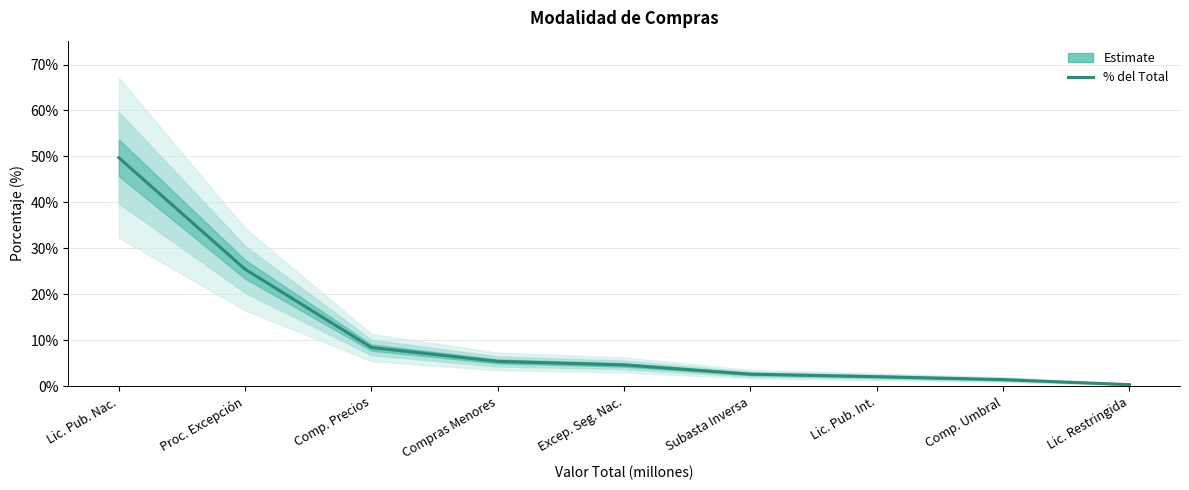

Is it true that the value at Lic. Restringida is 0.0?

False